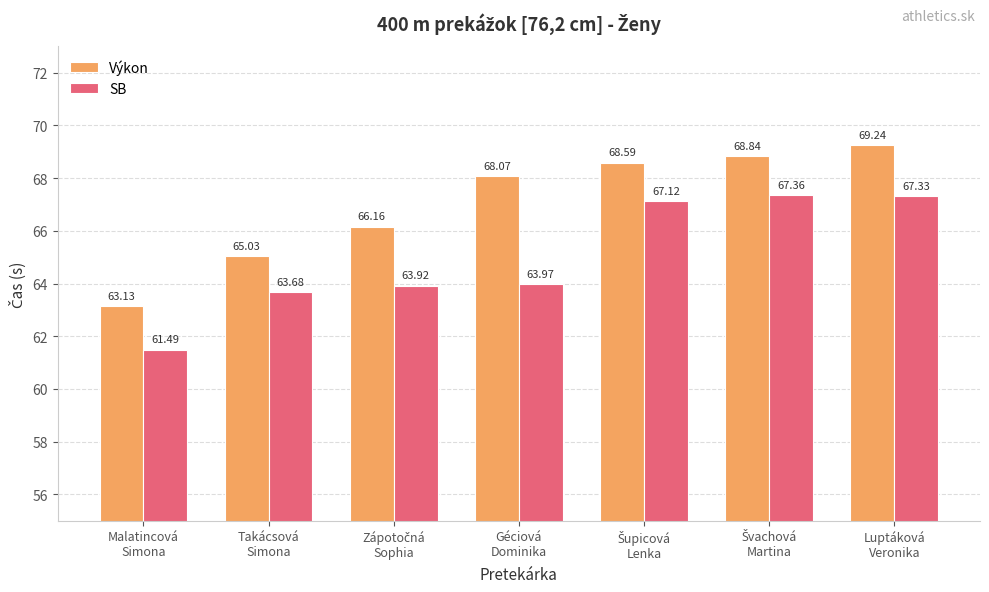

How many bars are there in total?

14